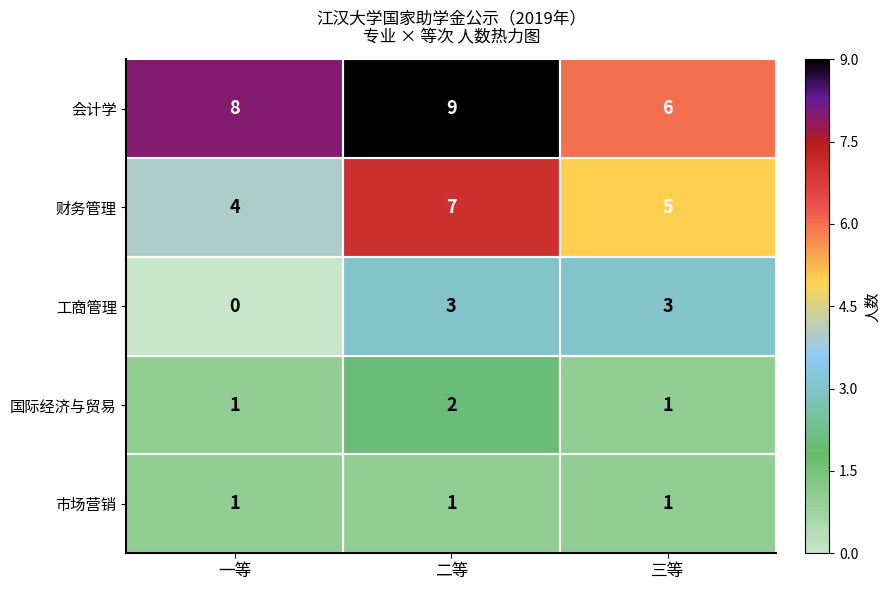

How many 会计学 values are between 6 and 9?

3